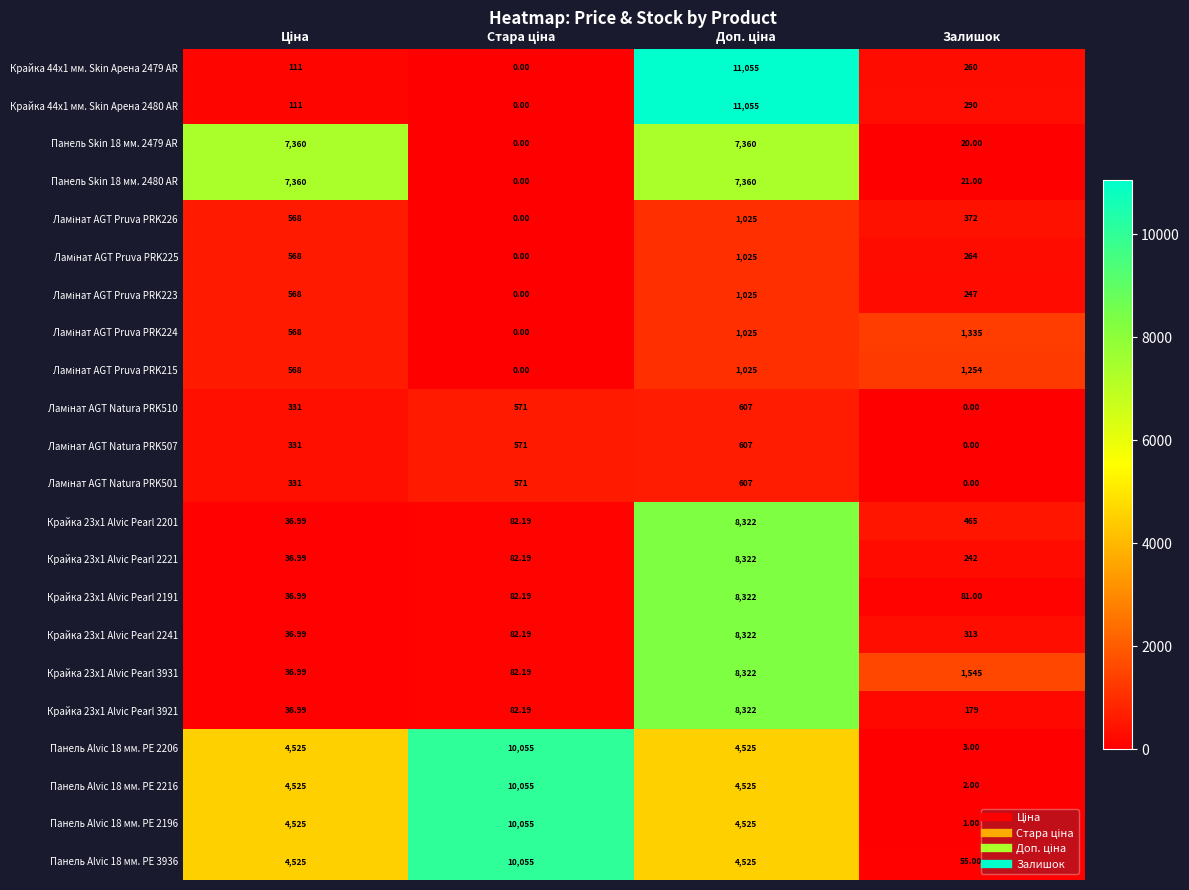

What is the greatest value displayed?

11055.0